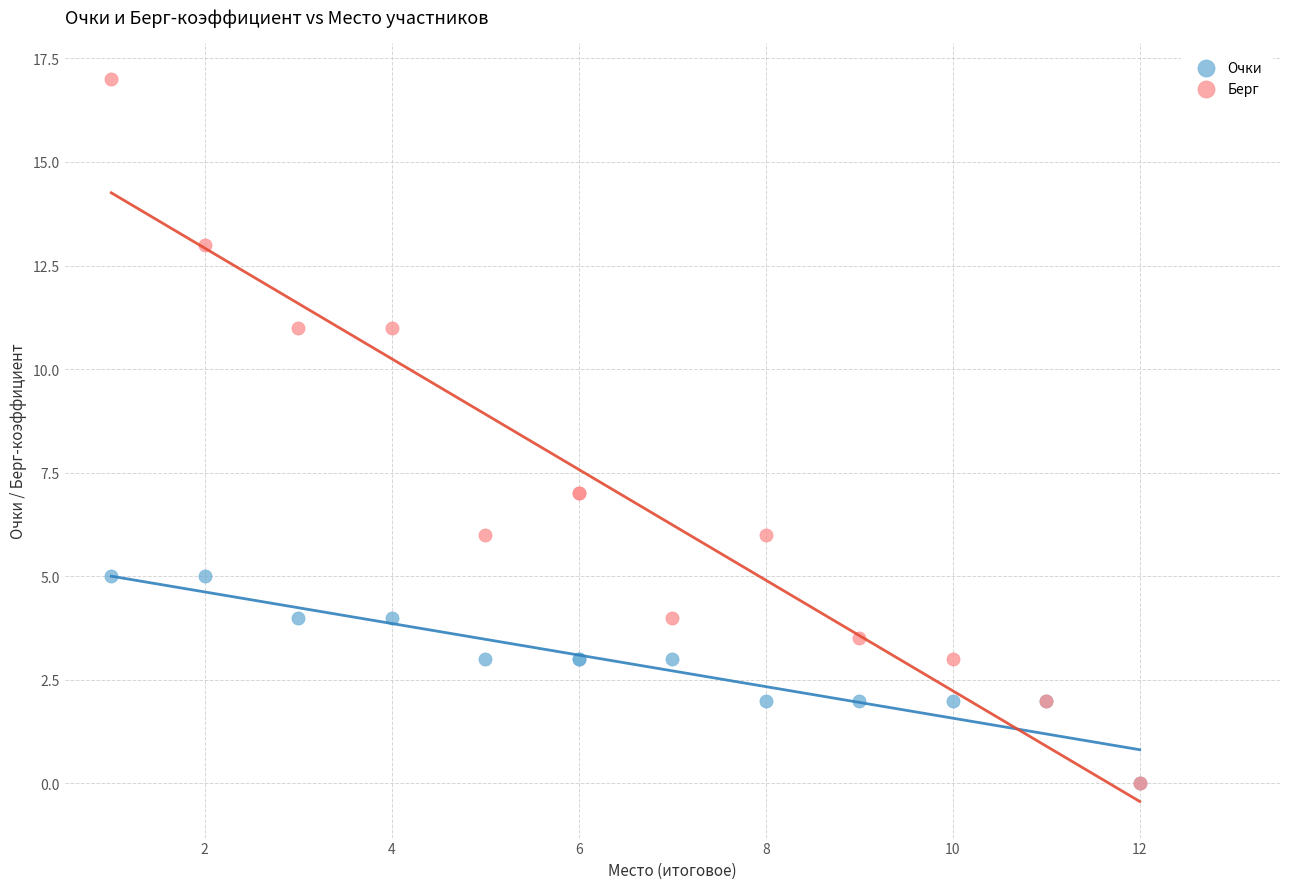

Which series has the largest Y range (max minus min)?

Берг